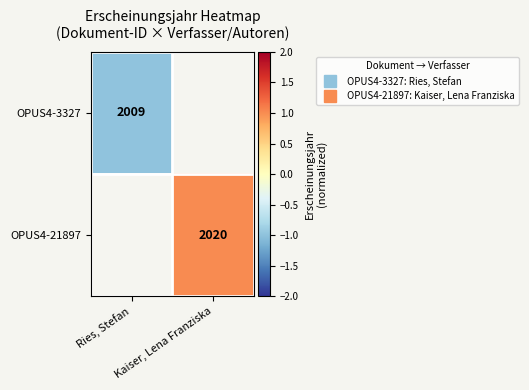

How many values in OPUS4-3327 are below zero?

1